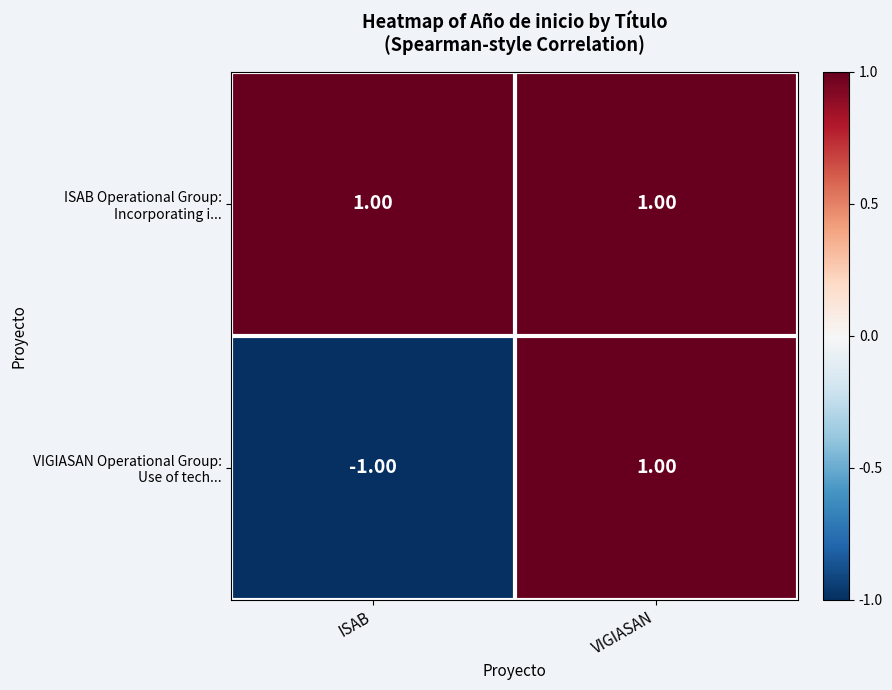

At which category does the chart reach its minimum across all series?

ISAB